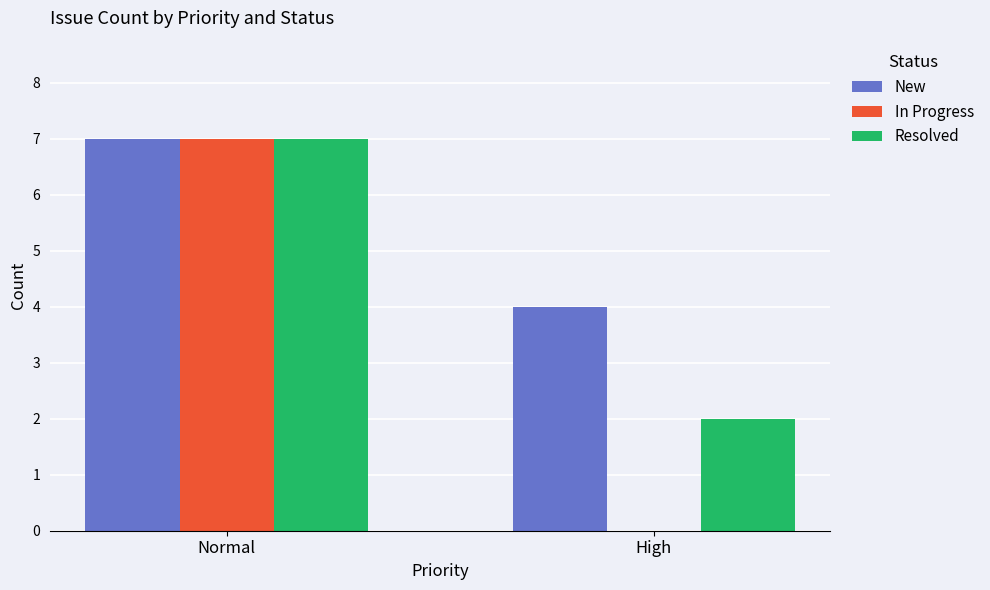

The value of New at Normal is 7. True or false?

True